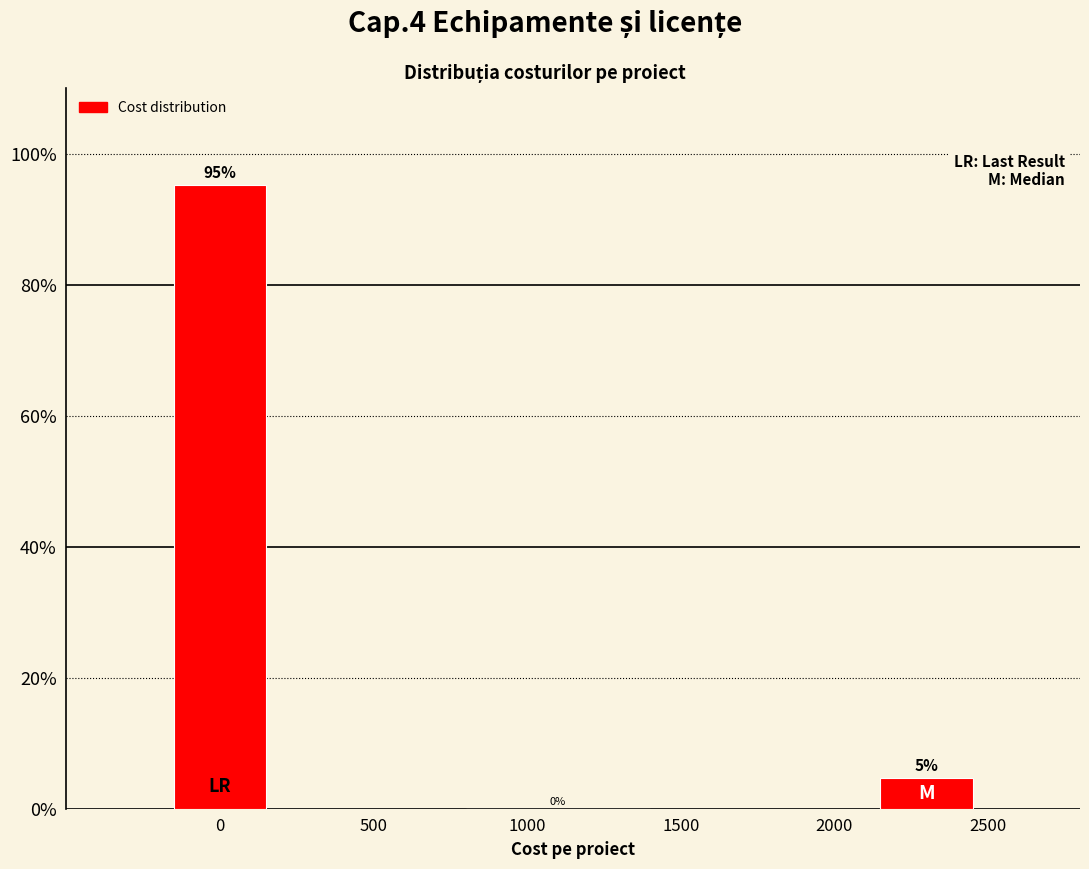

Between 2500 and 1000, which is larger?

2500